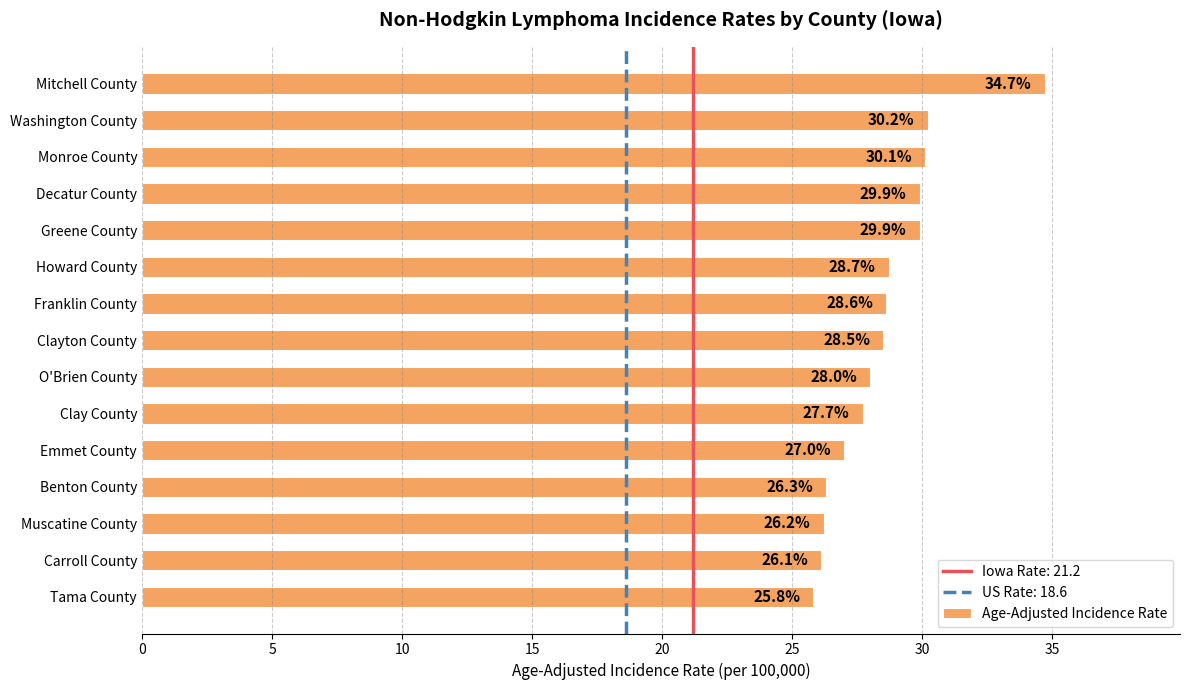

Count the number of categories in the chart.

15